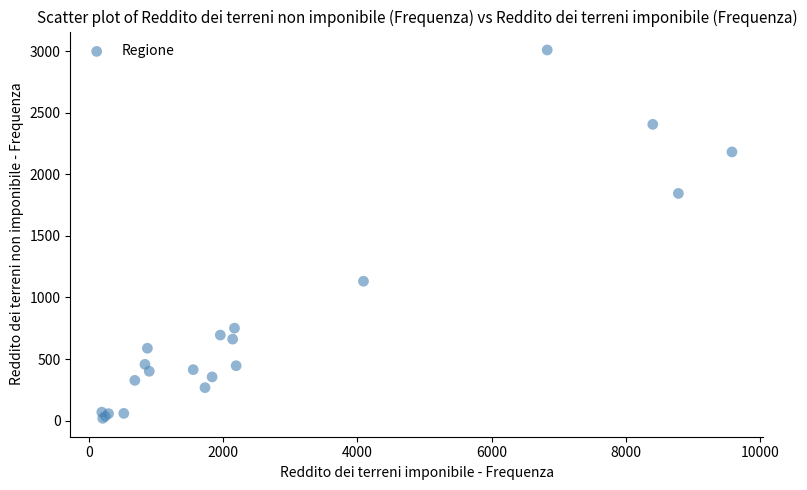

What Y value in the scatter plot is closest to 1514?

1845